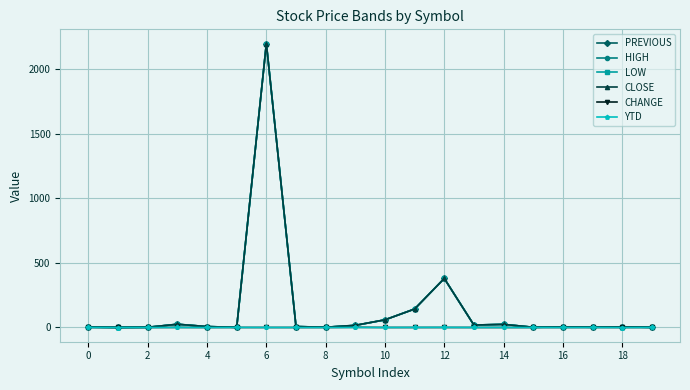

True or false: CLOSE has more than 2 interior local peaks.

True